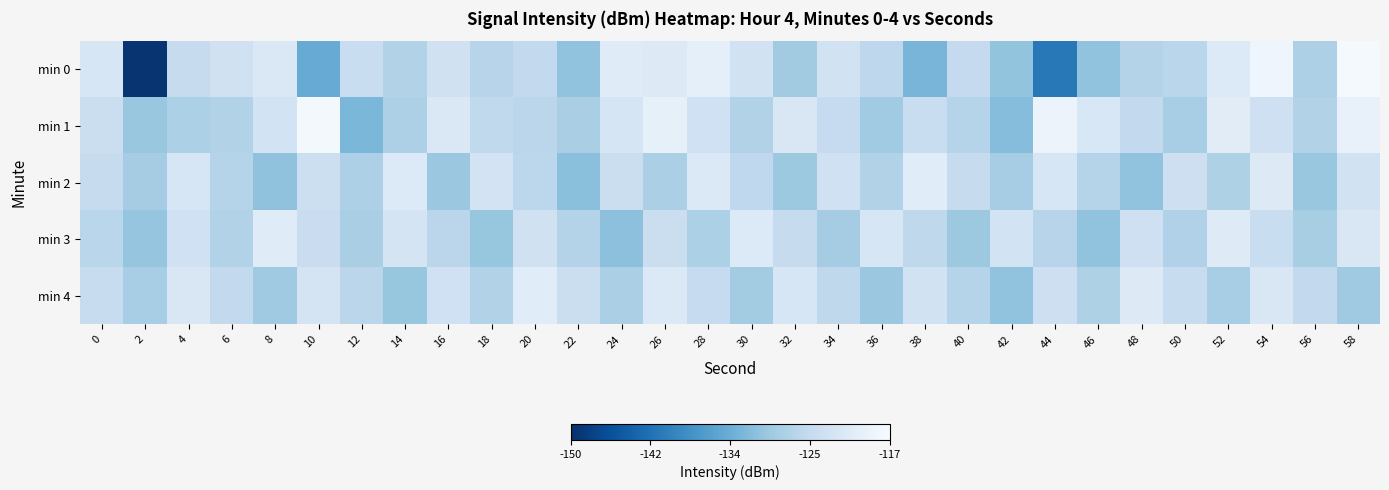

Reading right to left, list all the values displayed in this chart.

min 0: 58=-117.5	56=-127.7	54=-118.5	52=-121.5	50=-126.5	48=-127.1	46=-130.3	44=-140.8	42=-130.3	40=-125.3	38=-132.4	36=-126.1	34=-123.4	32=-129.0	30=-123.4	28=-119.9	26=-121.2	24=-120.9	22=-130.3	20=-125.5	18=-126.8	16=-123.5	14=-127.4	12=-124.7	10=-133.8	8=-121.9	6=-123.5	4=-125.0	2=-149.5	0=-122.4
min 1: 58=-119.5	56=-127.2	54=-123.9	52=-120.7	50=-128.4	48=-125.6	46=-122.1	44=-118.9	42=-131.3	40=-126.8	38=-124.7	36=-129.1	34=-125.2	32=-121.9	30=-127.4	28=-123.6	26=-119.8	24=-122.5	22=-128.1	20=-126.3	18=-125.8	16=-121.7	14=-127.7	12=-132.2	10=-117.5	8=-123.1	6=-127.2	4=-127.9	2=-129.7	0=-124.4
min 2: 58=-123.4	56=-129.8	54=-121.2	52=-127.6	50=-124.0	48=-130.4	46=-126.8	44=-122.2	42=-128.6	40=-125.0	38=-120.8	36=-127.2	34=-123.6	32=-129.4	30=-125.8	28=-121.6	26=-128.0	24=-124.4	22=-130.8	20=-126.2	18=-123.0	16=-129.6	14=-121.4	12=-127.8	10=-124.2	8=-130.5	6=-126.9	4=-122.3	2=-128.7	0=-125.1
min 3: 58=-121.9	56=-128.3	54=-124.7	52=-121.1	50=-127.5	48=-123.9	46=-130.3	44=-126.7	42=-123.1	40=-129.5	38=-125.9	36=-122.3	34=-128.7	32=-125.1	30=-121.5	28=-127.9	26=-124.3	24=-130.7	22=-127.1	20=-123.5	18=-129.9	16=-126.3	14=-122.7	12=-128.1	10=-124.5	8=-120.9	6=-127.3	4=-123.7	2=-130.1	0=-126.5
min 4: 58=-129.2	56=-125.6	54=-122.0	52=-128.4	50=-124.8	48=-121.2	46=-127.6	44=-124.0	42=-130.4	40=-126.8	38=-123.2	36=-129.6	34=-126.0	32=-122.4	30=-128.8	28=-125.2	26=-121.6	24=-128.0	22=-124.4	20=-120.8	18=-127.2	16=-123.6	14=-130.0	12=-126.4	10=-122.8	8=-129.2	6=-125.6	4=-122.0	2=-128.4	0=-124.8